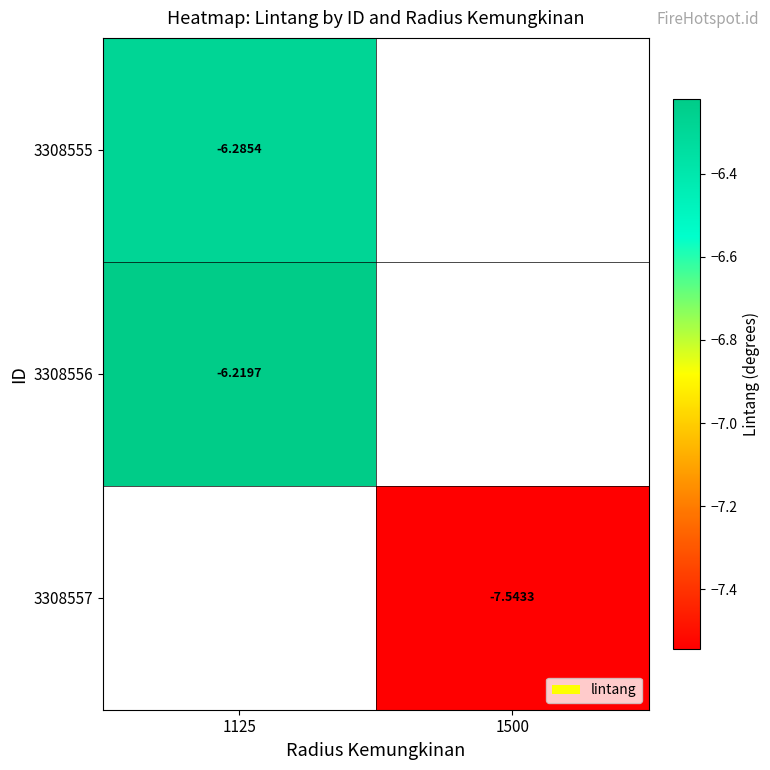

Is the value of 3308555 at 1125 greater than the value of 3308557 at 1500?

Yes